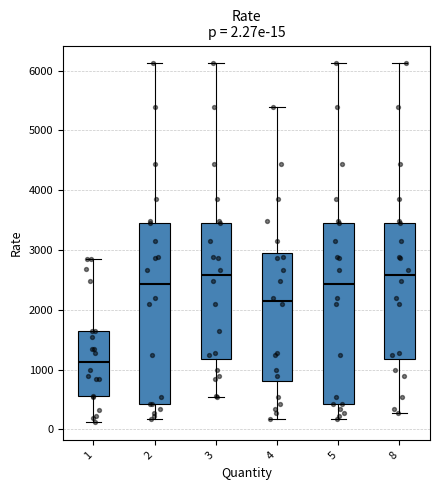

Which box has the lowest median line?

1